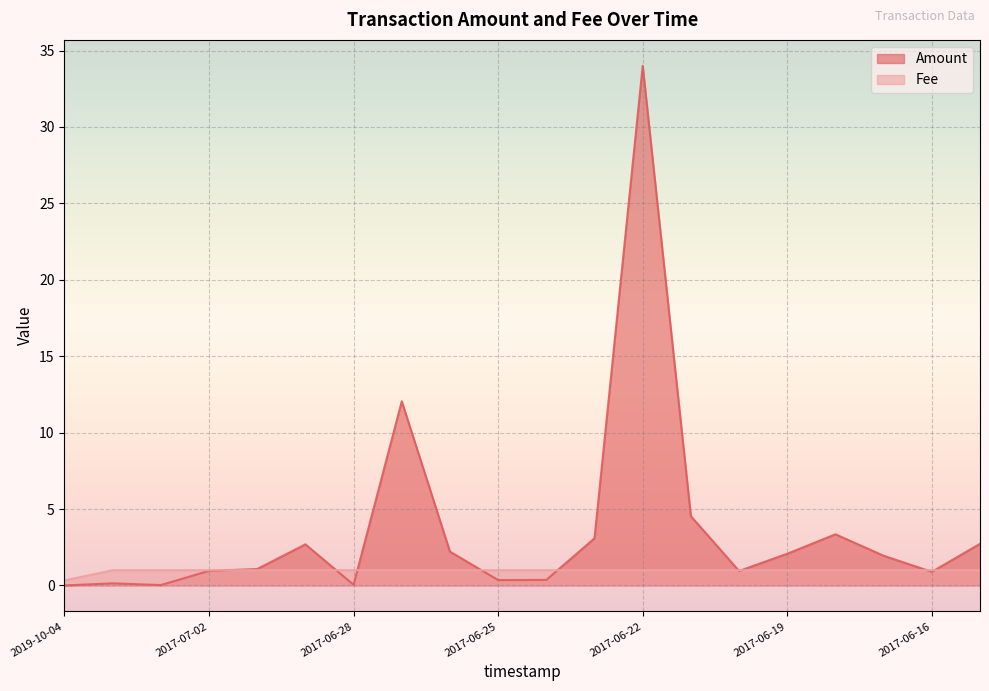

At which category is the sum across all series the highest?

2017-06-22